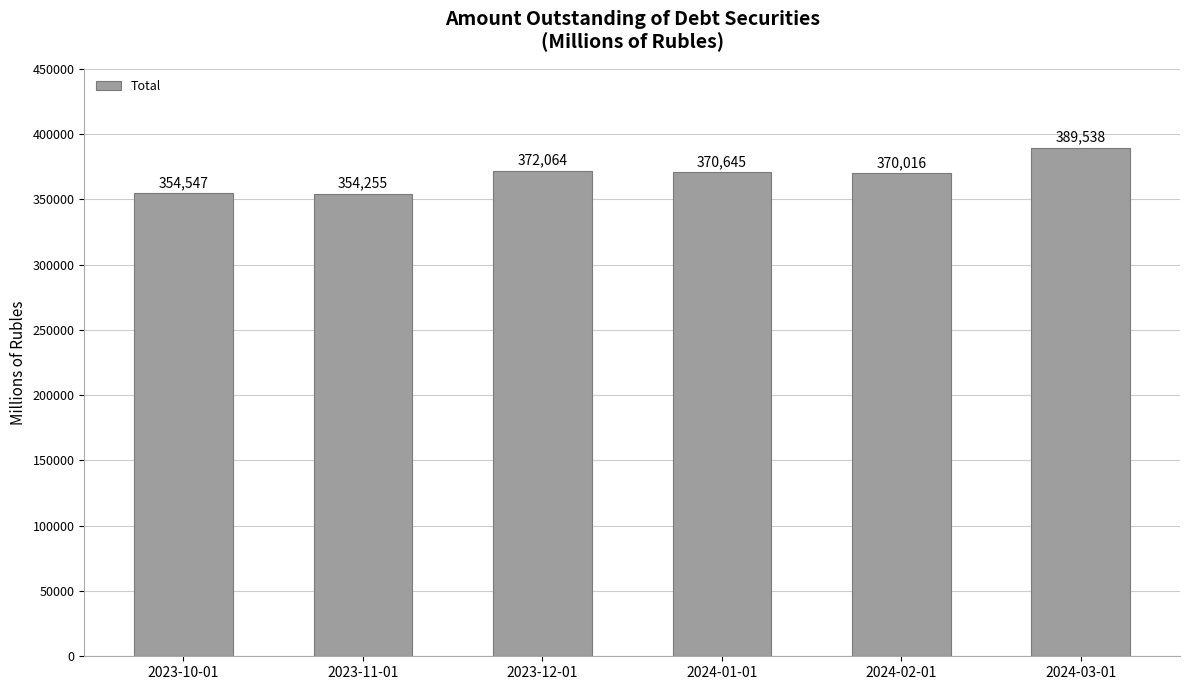

Reading left to right, transcribe all the data shown in this chart.

2023-10-01=354547	2023-11-01=354255	2023-12-01=372064	2024-01-01=370645	2024-02-01=370016	2024-03-01=389538